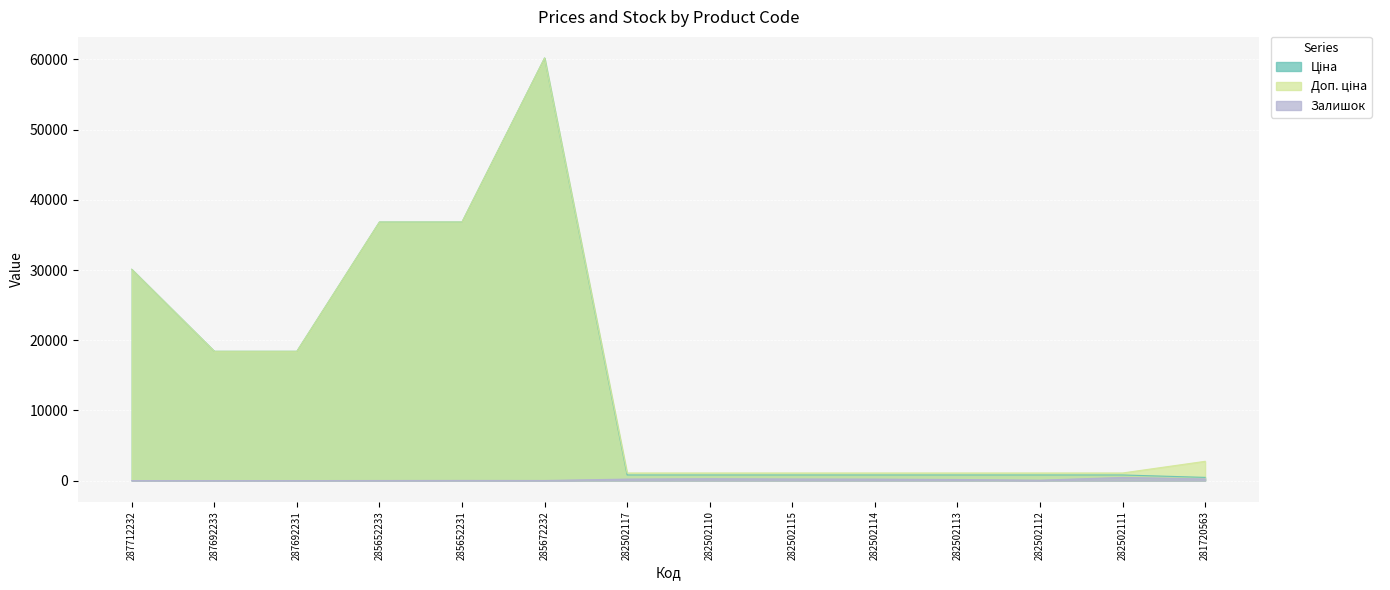

How many lines are shown in the chart?

3